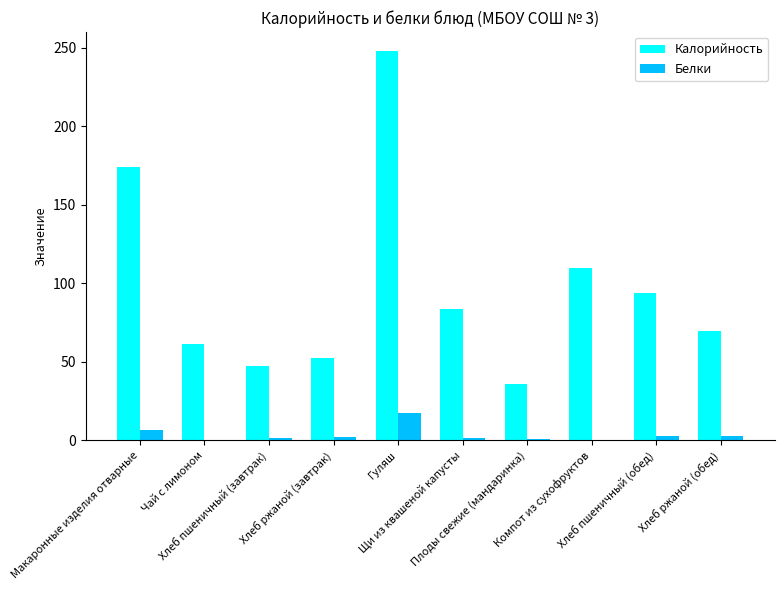

Which series has the largest total across all categories?

Калорийность